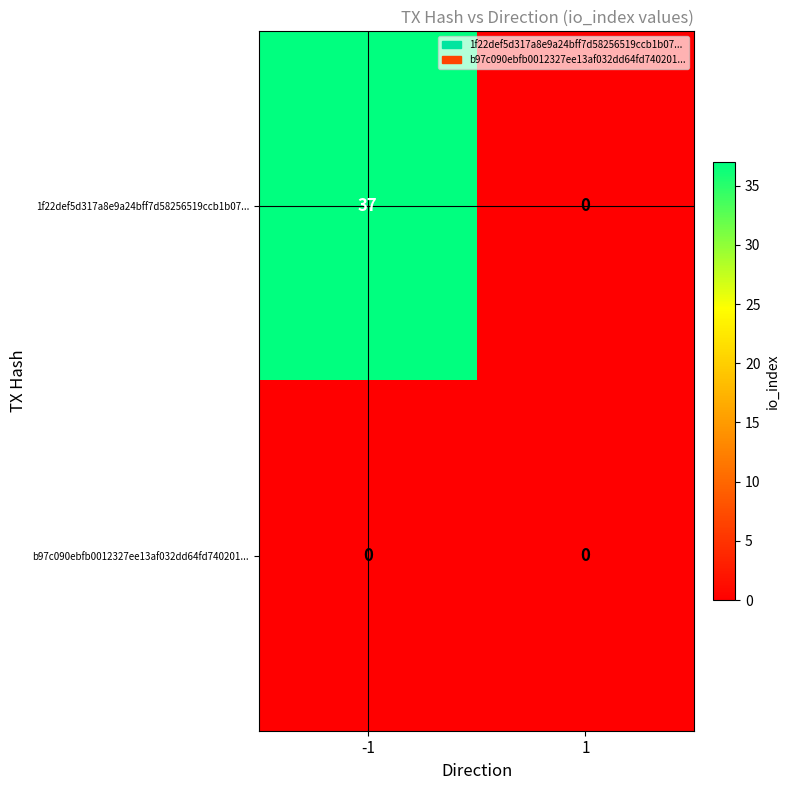

Which series changed the most between -1 and 1?

1f22def5d317a8e9a24bff7d58256519ccb1b07...